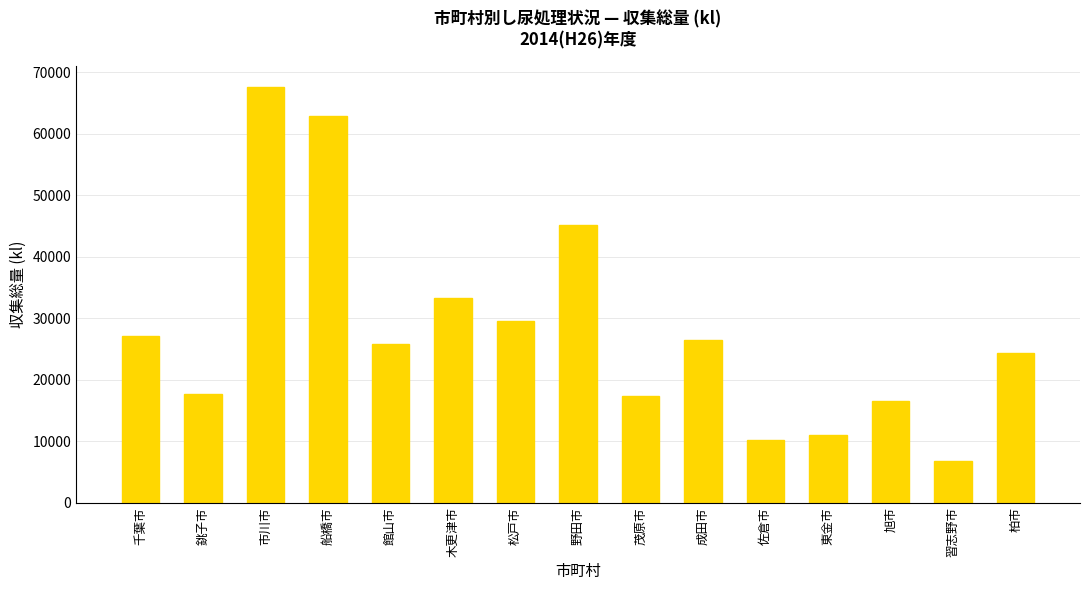

Count the number of data series in this chart.

1